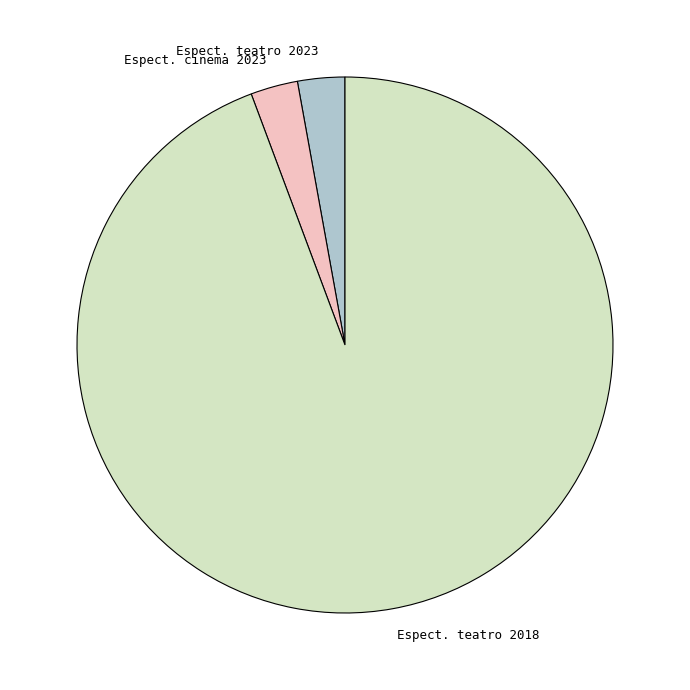

Which slice represents more than half of the pie?

Espect. teatro 2018